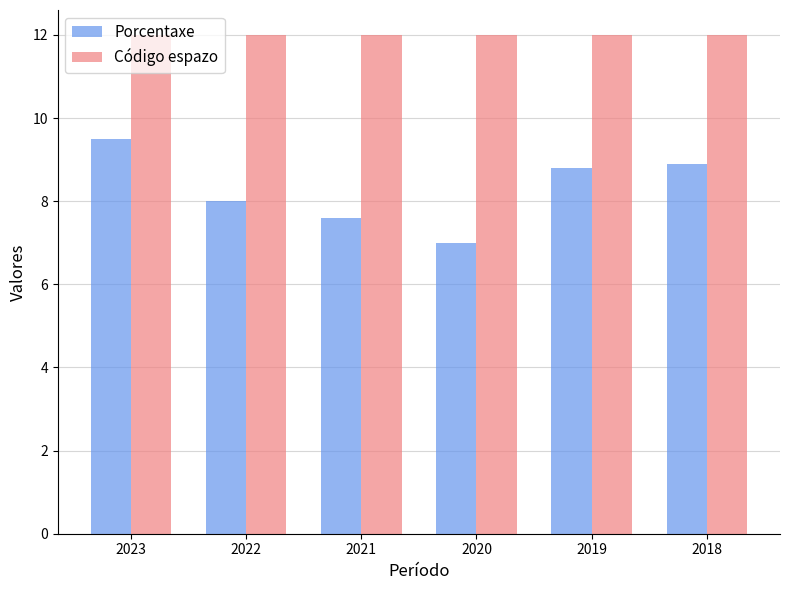

What value does the Porcentaxe series have at 2019?

8.8